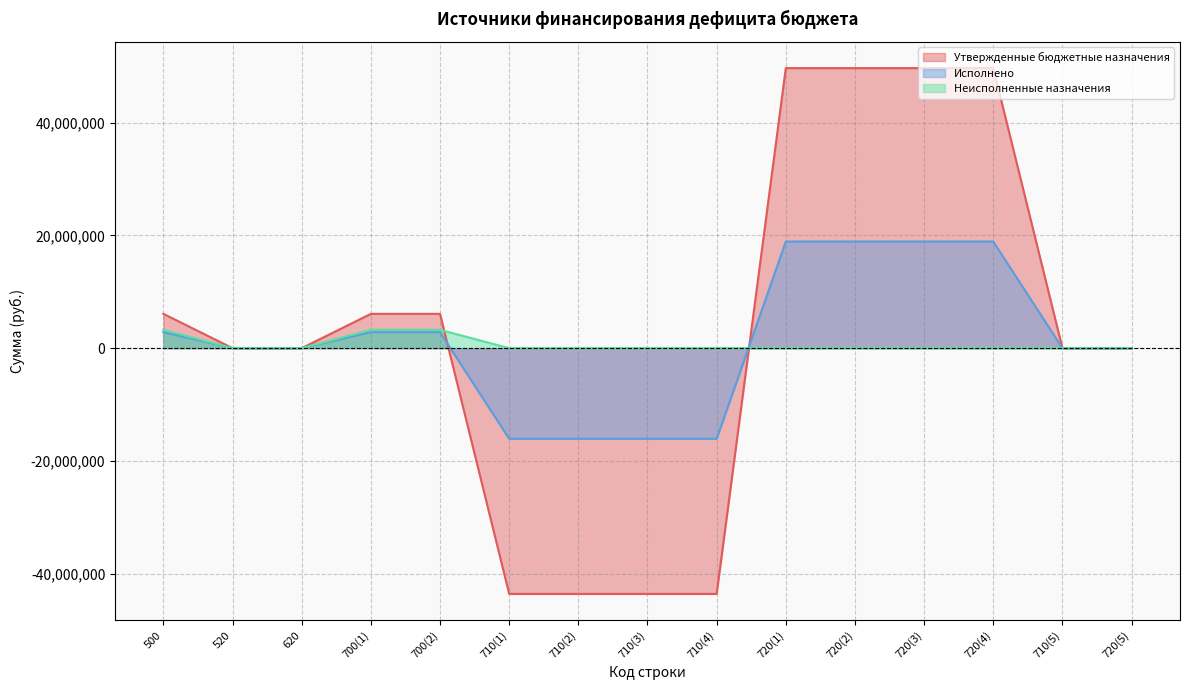

Is the value of Утвержденные бюджетные назначения at 620 greater than the value of Неисполненные назначения at 720(4)?

No